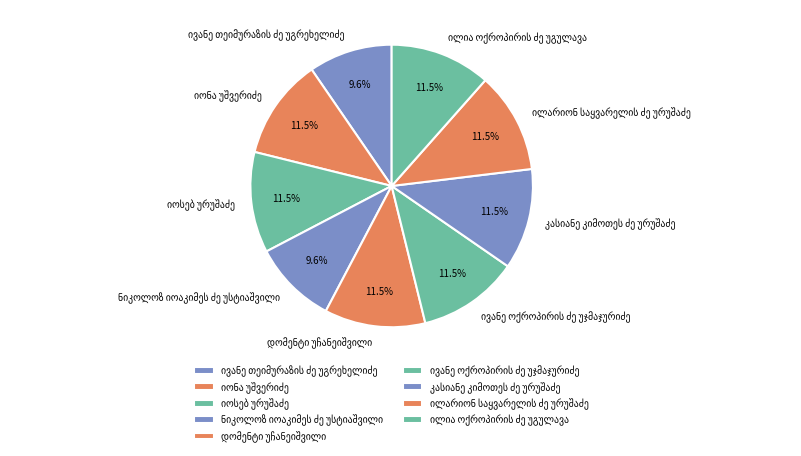

Does any single category account for the majority?

No